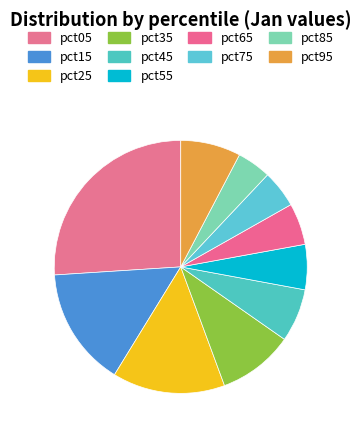

To the nearest percent, what is the combined percentage of pct95 and pct65?

13%